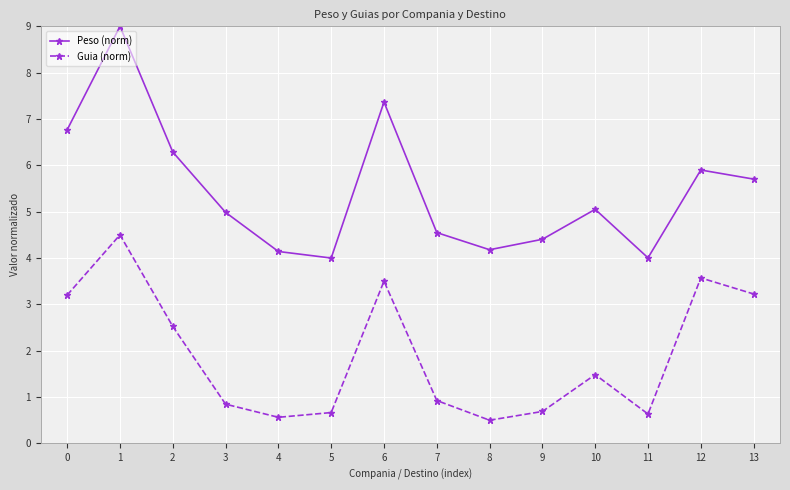

What are all the series names shown in the legend?

Peso (norm), Guia (norm)